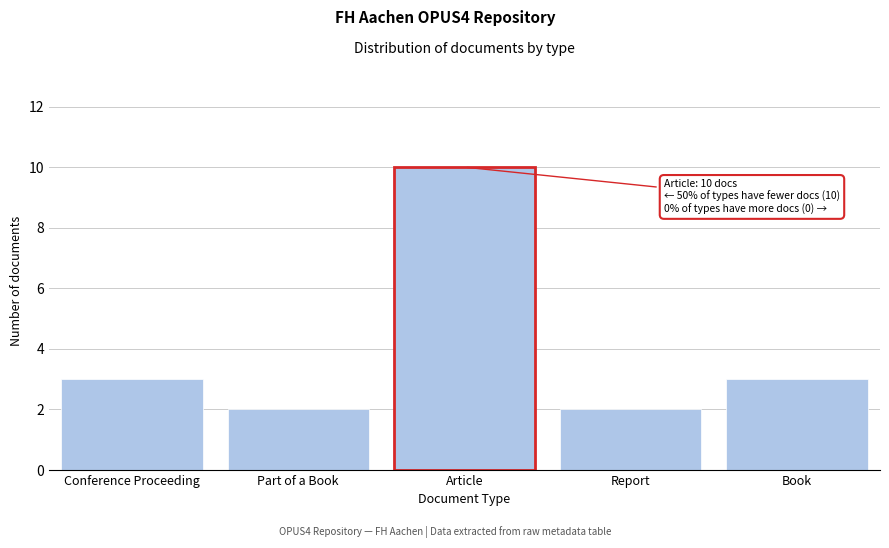

Reading left to right, extract all data points from this chart.

3	2	10	2	3